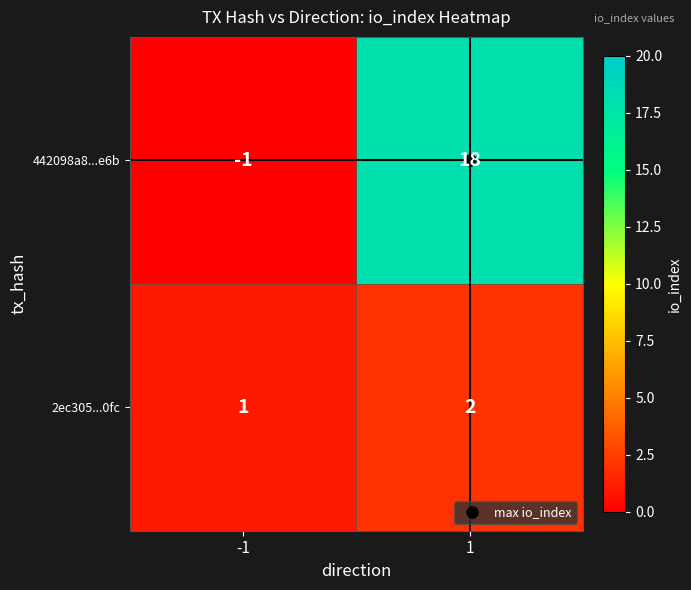

Rank the categories by 442098a8...e6b value from highest to lowest.

1, -1